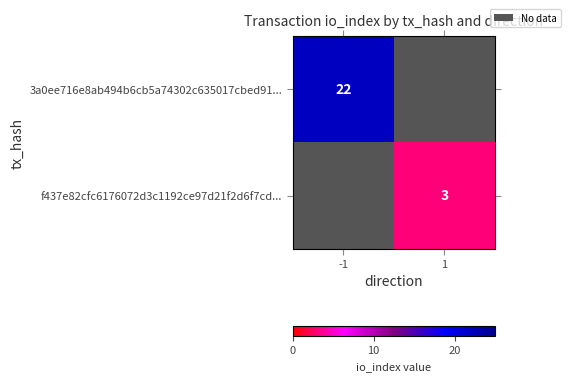

Is the value of f437e82cfc6176072d3c1192ce97d21f2d6f7cd... at 1 greater than the value of 3a0ee716e8ab494b6cb5a74302c635017cbed91... at -1?

No